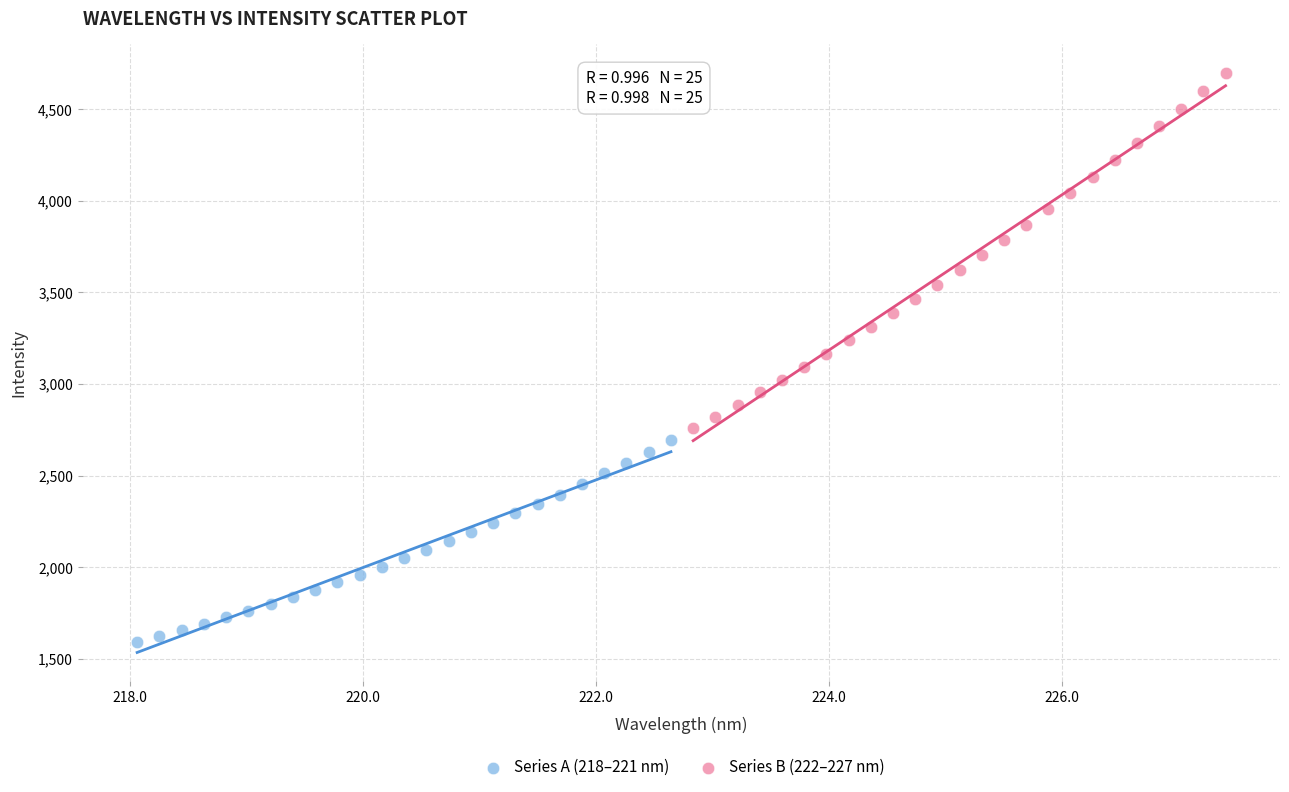

Which series reaches the minimum Y coordinate?

Series A (218–221 nm)